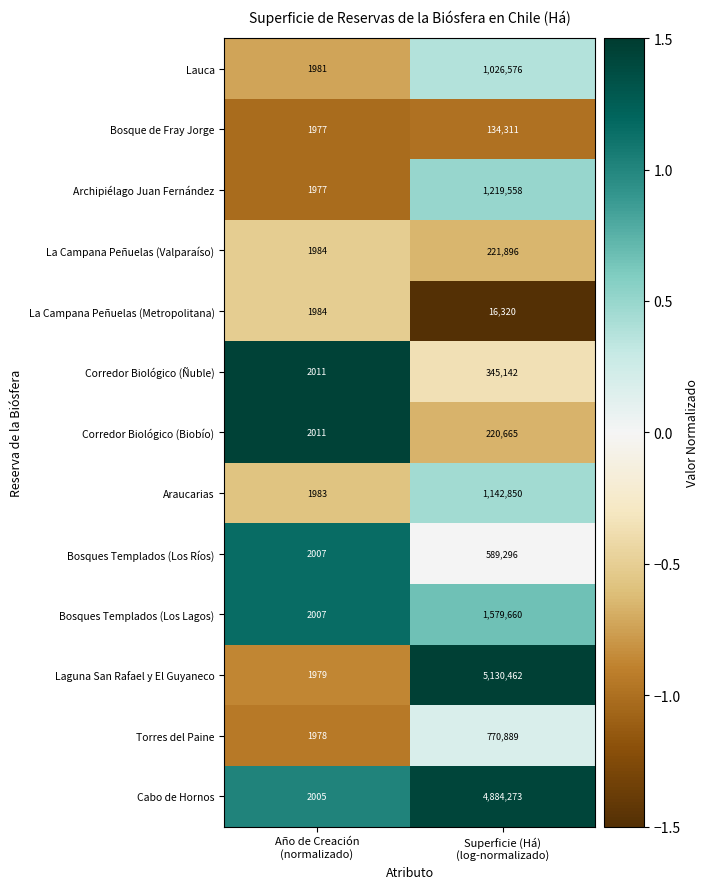

What is the spread (max minus min) of values at Superficie (Há)
(log-normalizado)?

5114142